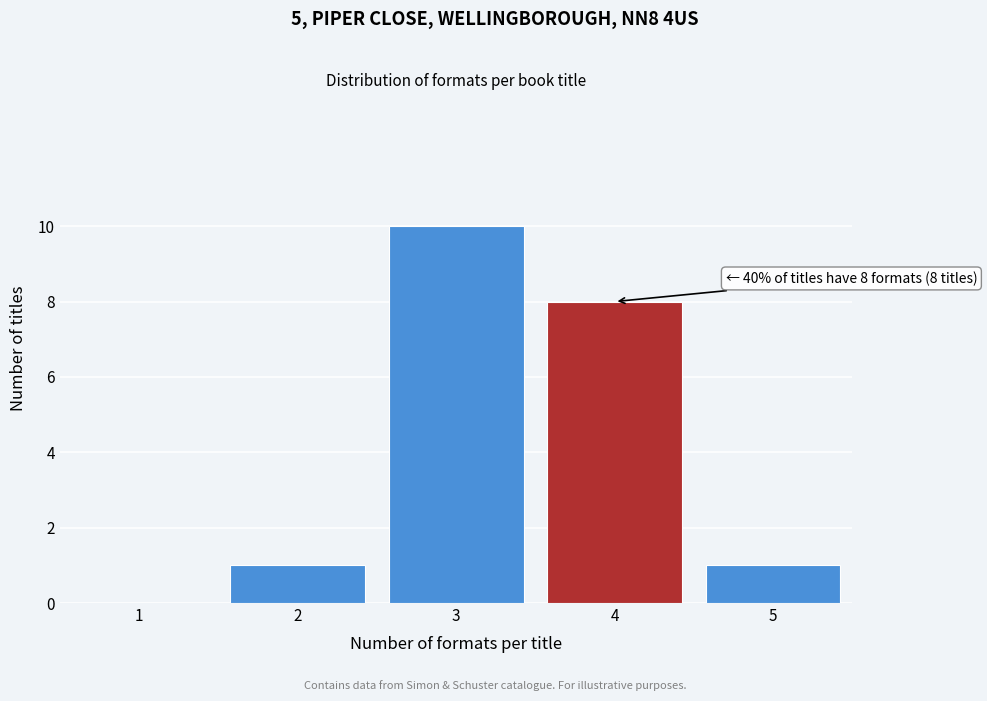

Reading left to right, what are all the values shown in this chart?

1=0	2=1	3=10	4=8	5=1